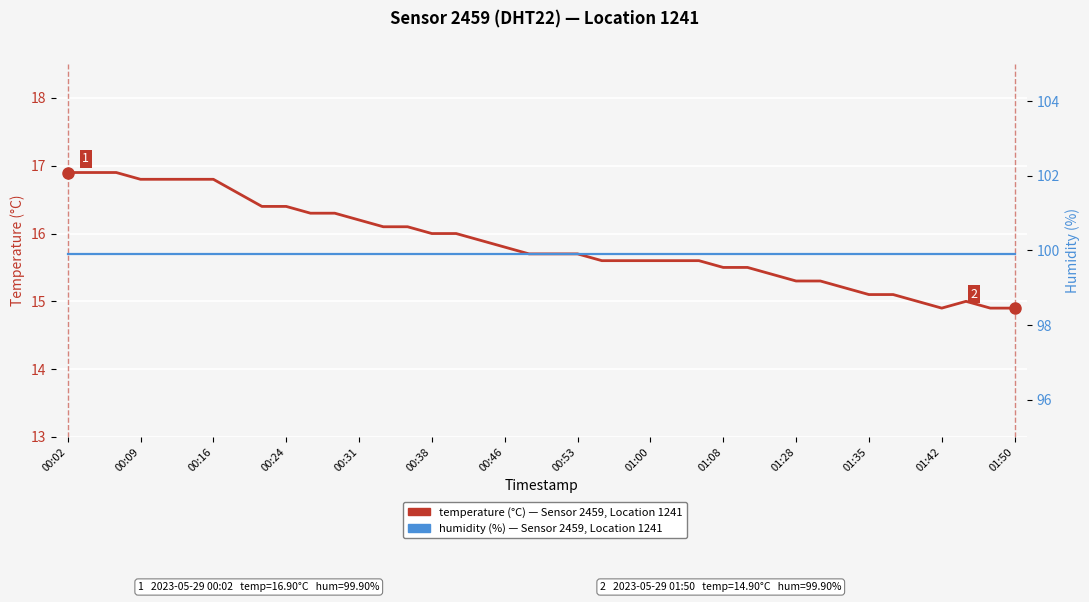

Reading left to right, extract all data points from this chart.

temperature: 16.9	16.9	16.9	16.8	16.8	16.8	16.8	16.6	16.4	16.4	16.3	16.3	16.2	16.1	16.1	16.0	16.0	15.9	15.8	15.7	15.7	15.7	15.6	15.6	15.6	15.6	15.6	15.5	15.5	15.4	15.3	15.3	15.2	15.1	15.1	15.0	14.9	15.0	14.9	14.9
humidity: 99.9	99.9	99.9	99.9	99.9	99.9	99.9	99.9	99.9	99.9	99.9	99.9	99.9	99.9	99.9	99.9	99.9	99.9	99.9	99.9	99.9	99.9	99.9	99.9	99.9	99.9	99.9	99.9	99.9	99.9	99.9	99.9	99.9	99.9	99.9	99.9	99.9	99.9	99.9	99.9